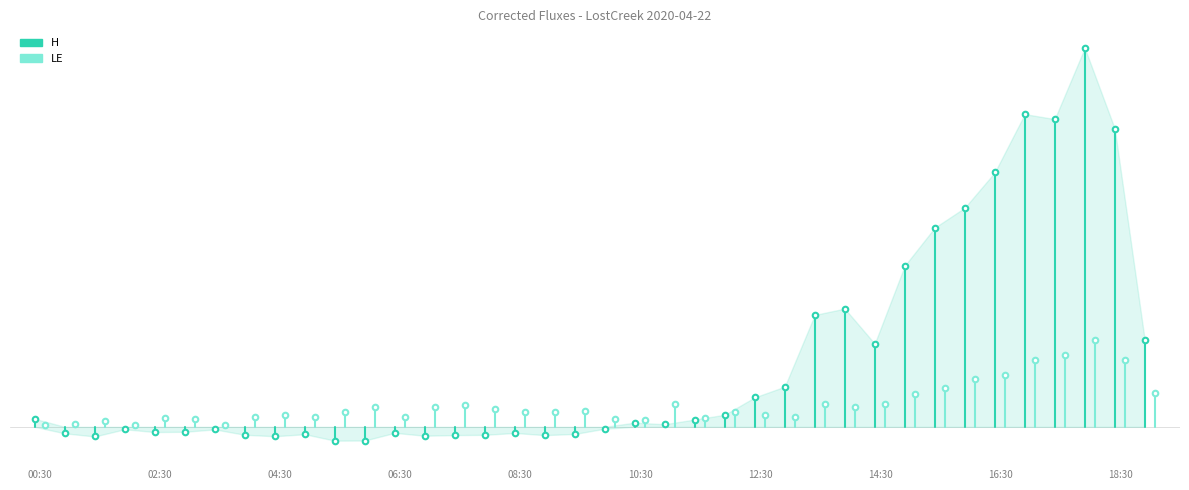

The value of H at 00:30 is 2.3. True or false?

False